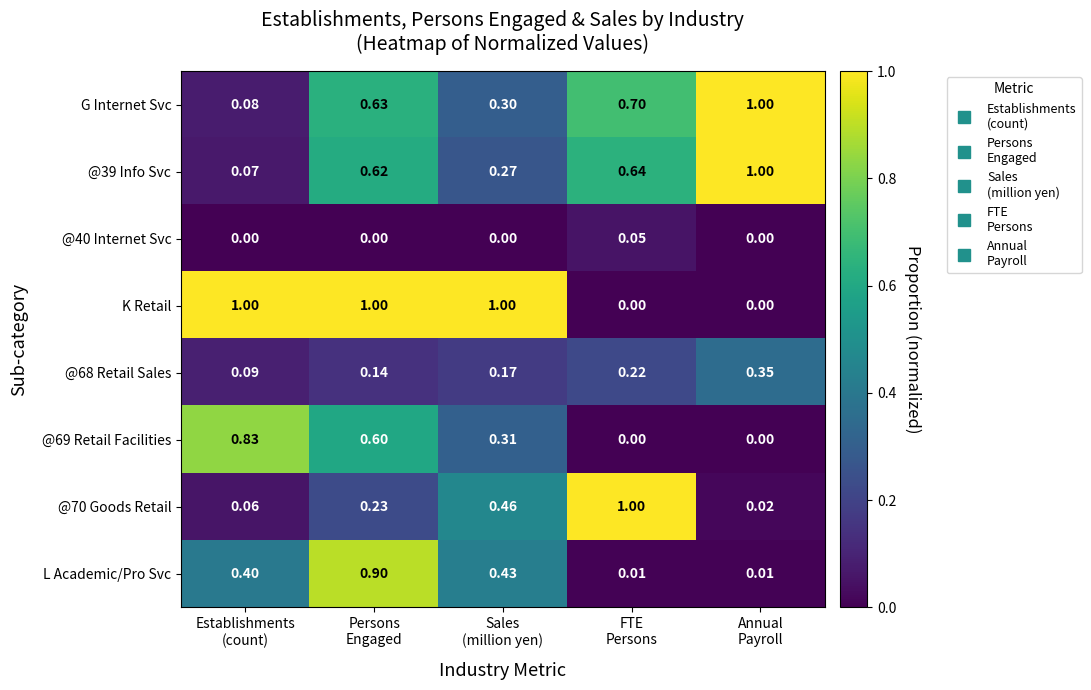

How many data points does each series have?

5